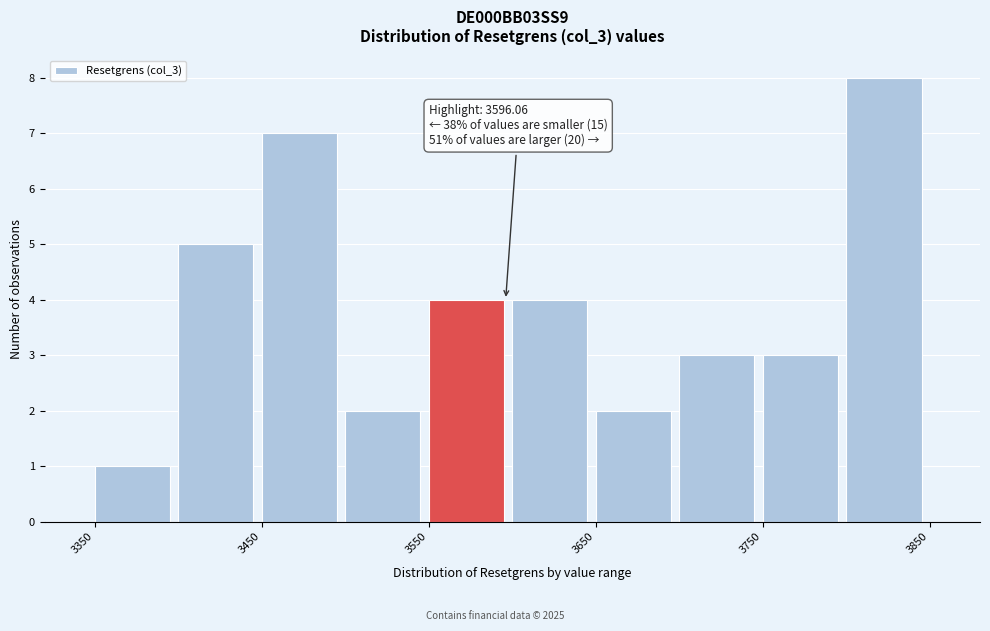

Which range on the x-axis has the tallest bar?

3800 to 3850